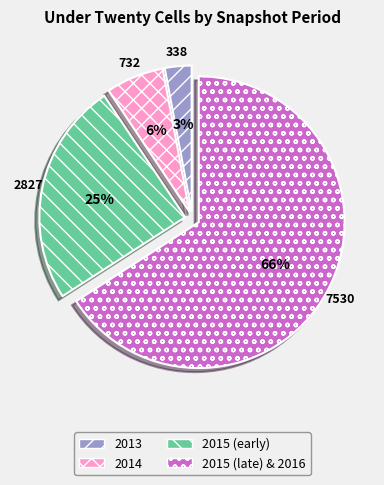

To the nearest percent, what is the difference between the 2013 and 2015 (late) & 2016 slice percentages?

63%